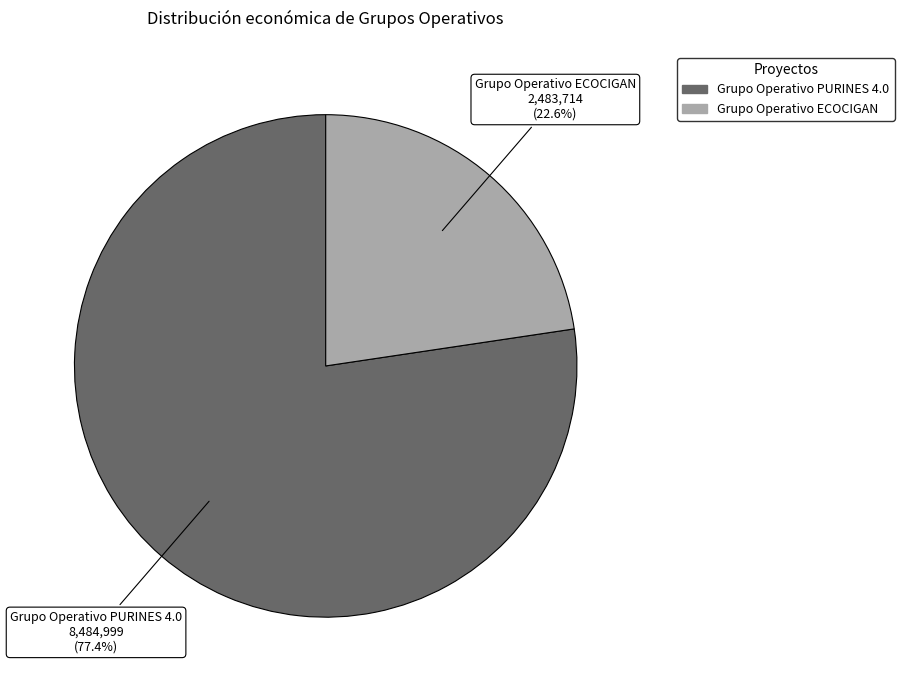

Which category accounts for the majority?

Grupo Operativo PURINES 4.0